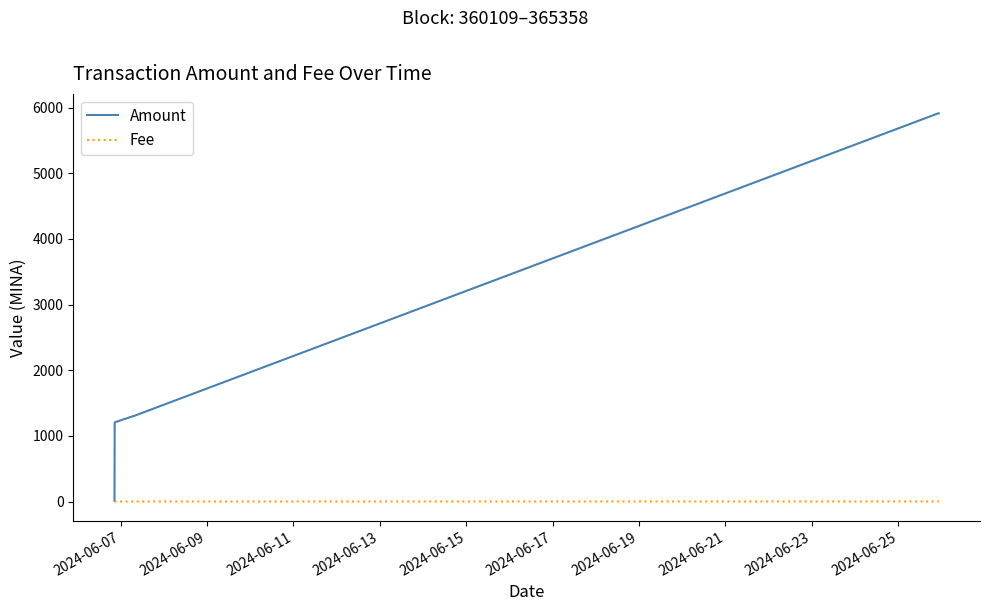

Which series has the widest spread of values?

Amount